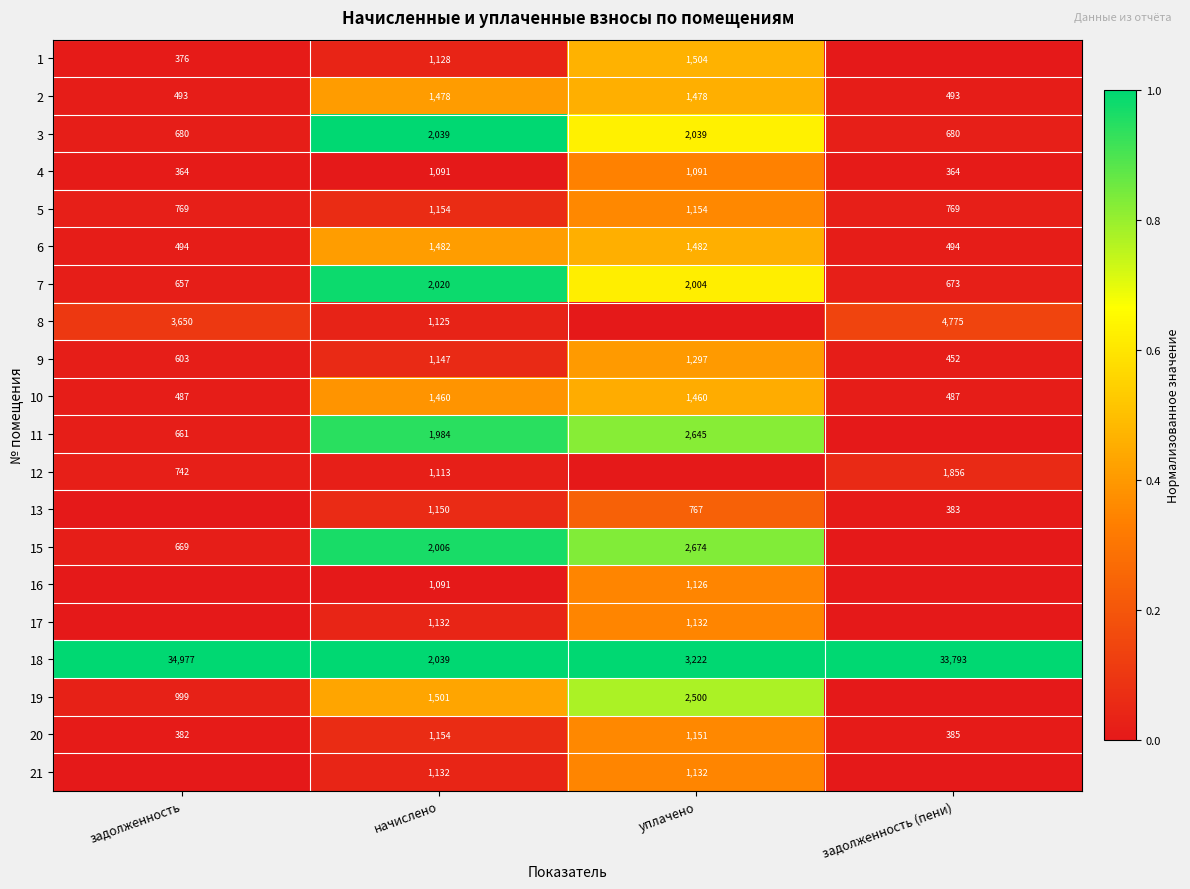

What is the average value of the 18 series?

18508